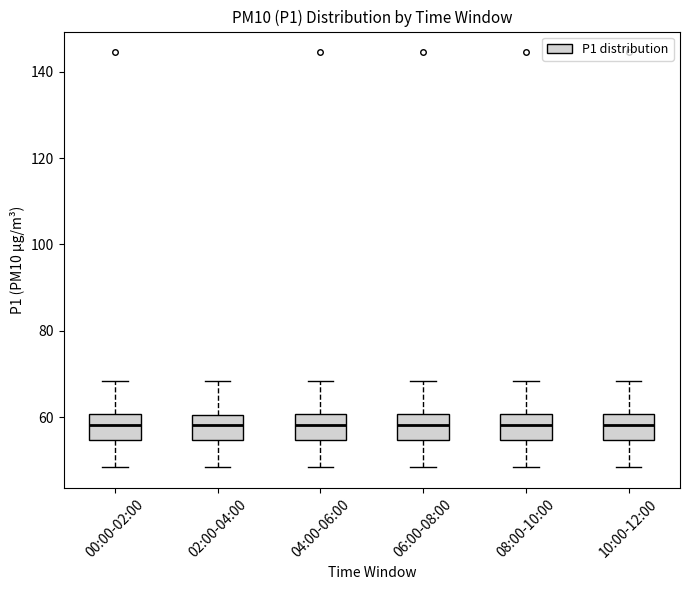

Where is the lower edge of the box for 06:00-08:00 on the y-axis? The values are not printed on the chart, so give them approximately, as read against the axis.

54